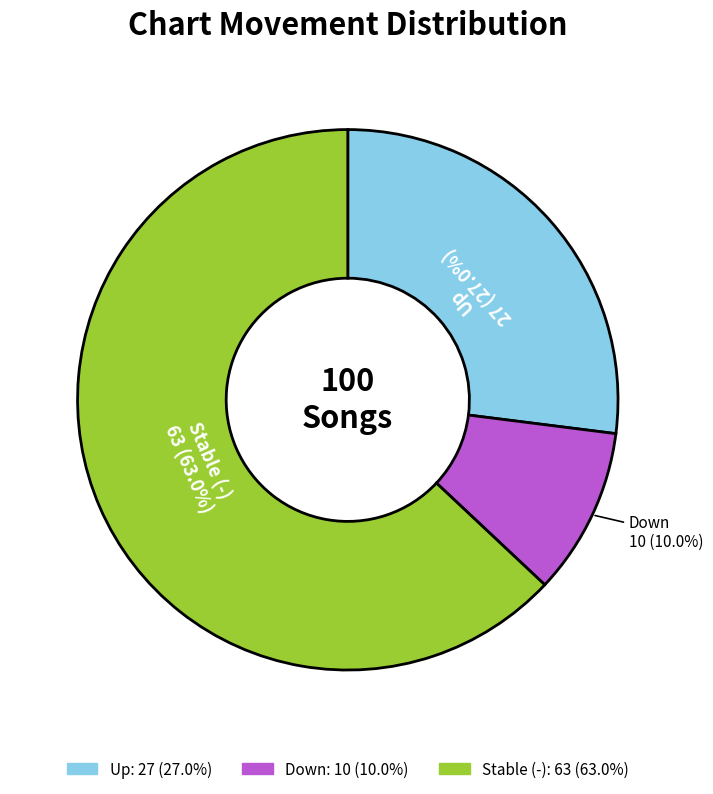

Is there any slice that represents more than half of the pie?

Yes